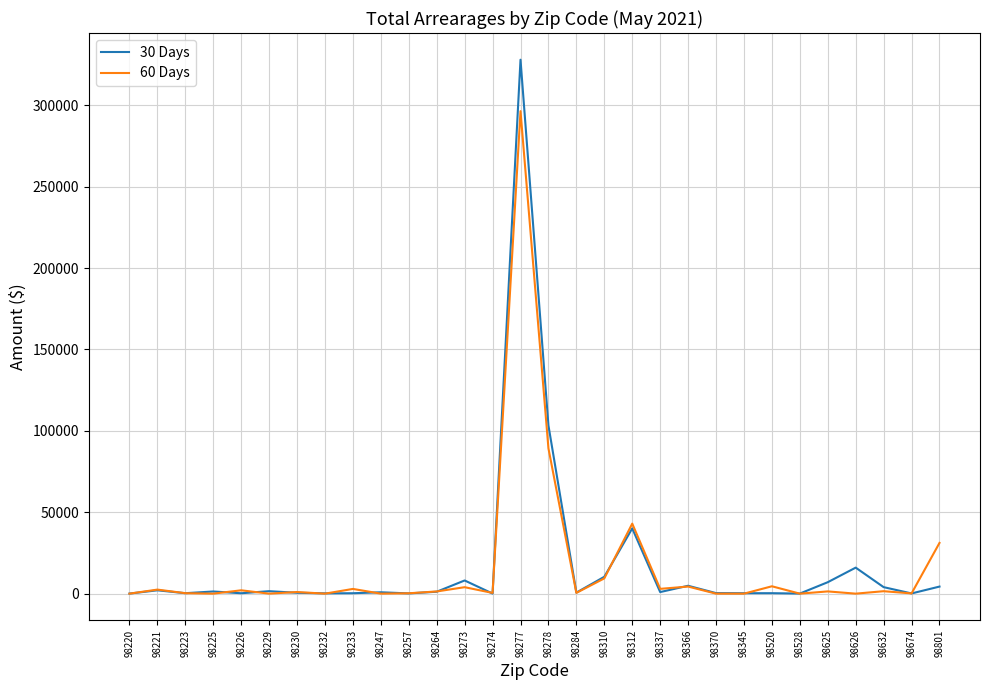

Is it true that 60 Days equals 0.0 at 98225?

True